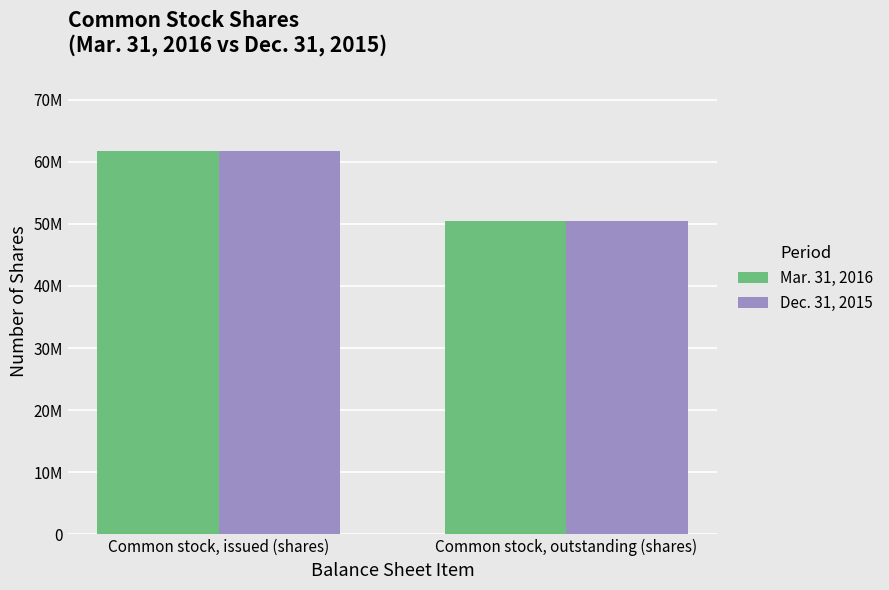

Does the chart contain stacked bars?

No